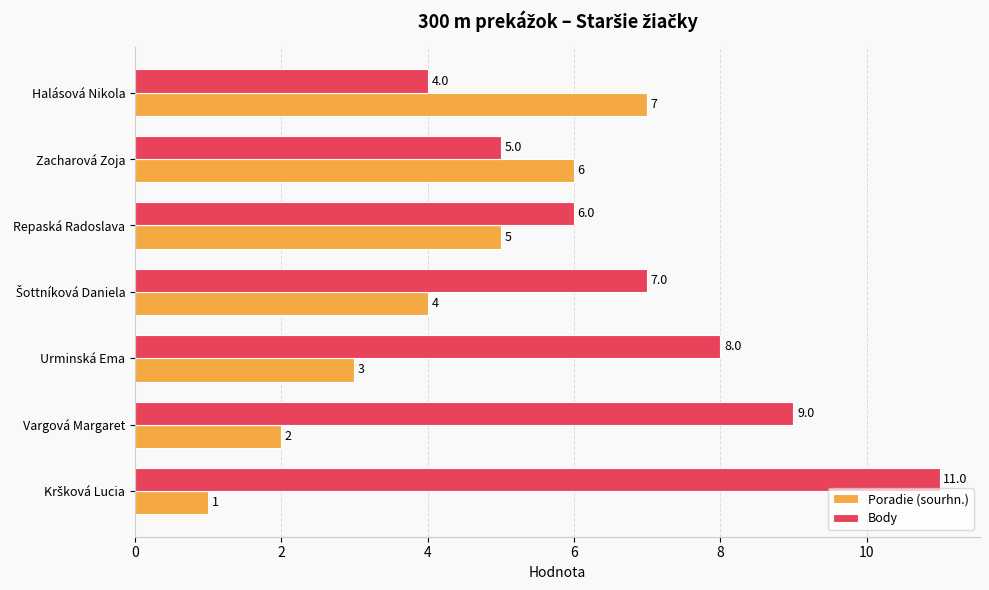

How many Poradie (sourhn.) values are between 2 and 6?

5